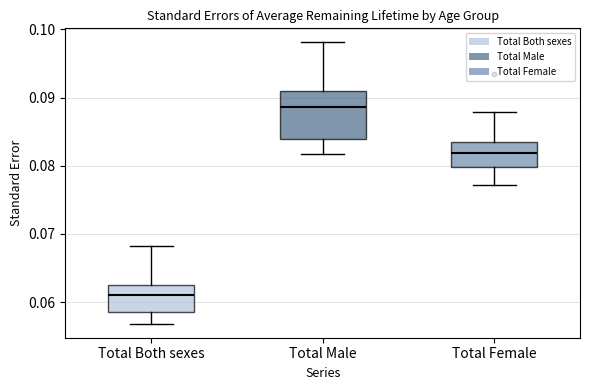

Reading left to right, read every box against the y-axis: the position of its median line, the range the box covers, and the ends of its whiskers. The values are not printed on the chart, so give them approximately, as read against the axis.

Total Both sexes: median 0.061, box 0.058 to 0.062, whiskers 0.057 to 0.068
Total Male: median 0.089, box 0.084 to 0.091, whiskers 0.082 to 0.098
Total Female: median 0.082, box 0.080 to 0.083, whiskers 0.077 to 0.088